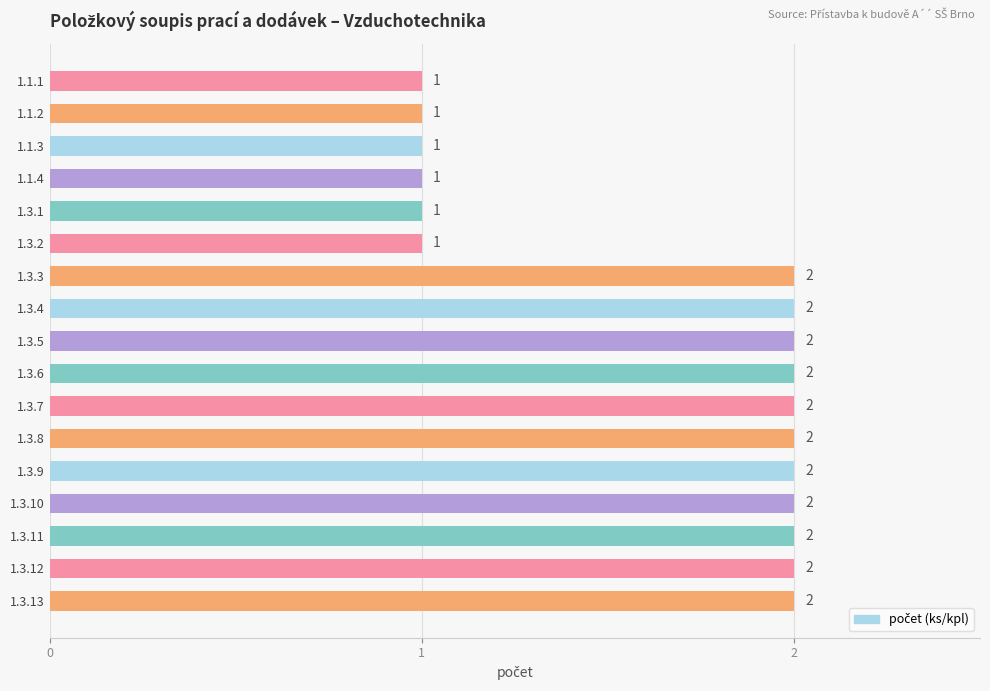

What is the maximum value shown in the chart?

2